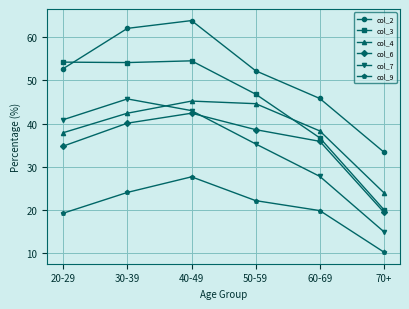

What is the difference between the col_4 values at 40-49 and 50-59?

0.6